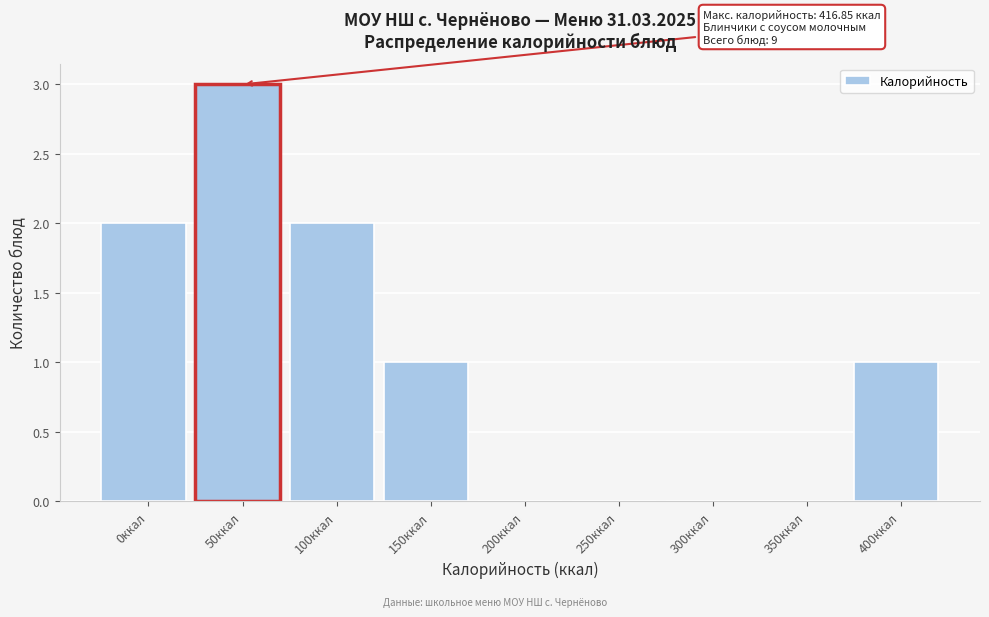

Reading left to right, transcribe all the data shown in this chart.

0ккал=2	50ккал=3	100ккал=2	150ккал=1	200ккал=0	250ккал=0	300ккал=0	350ккал=0	400ккал=1